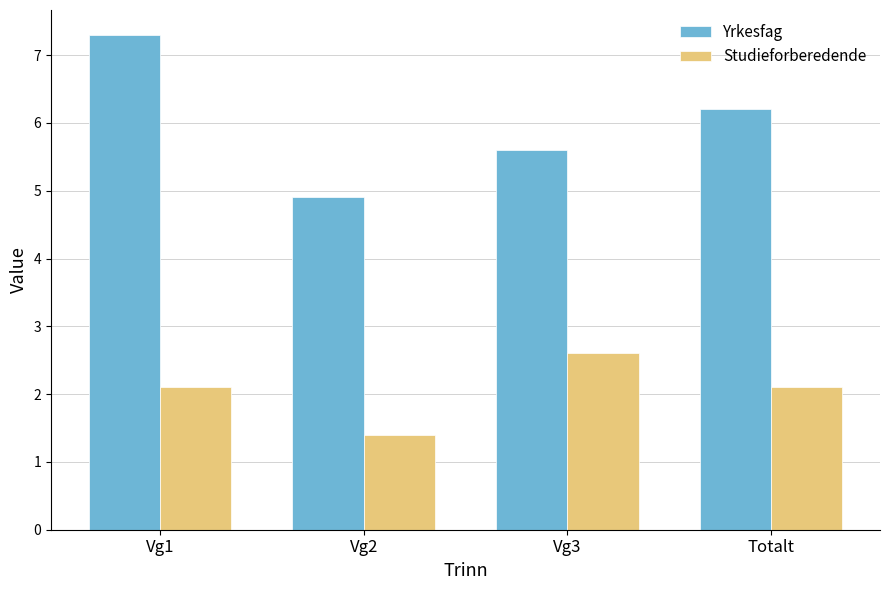

Reading left to right, what are all the values shown in this chart?

Yrkesfag: 7.3	4.9	5.6	6.2
Studieforberedende: 2.1	1.4	2.6	2.1